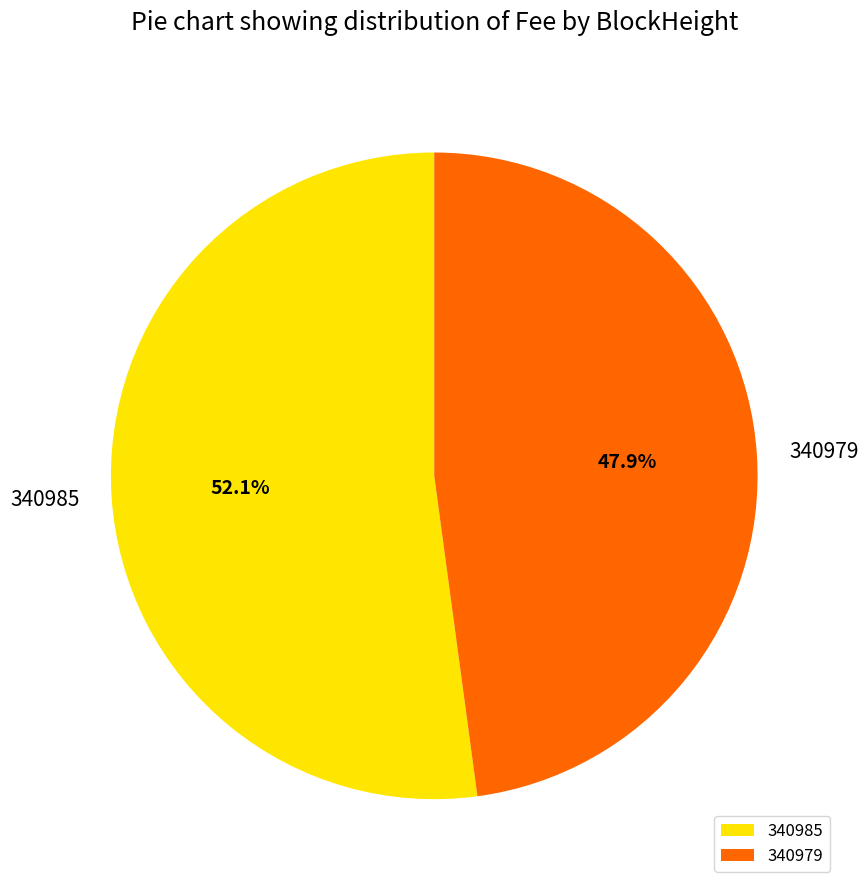

The 340985 slice represents 52% of the pie. True or false?

True